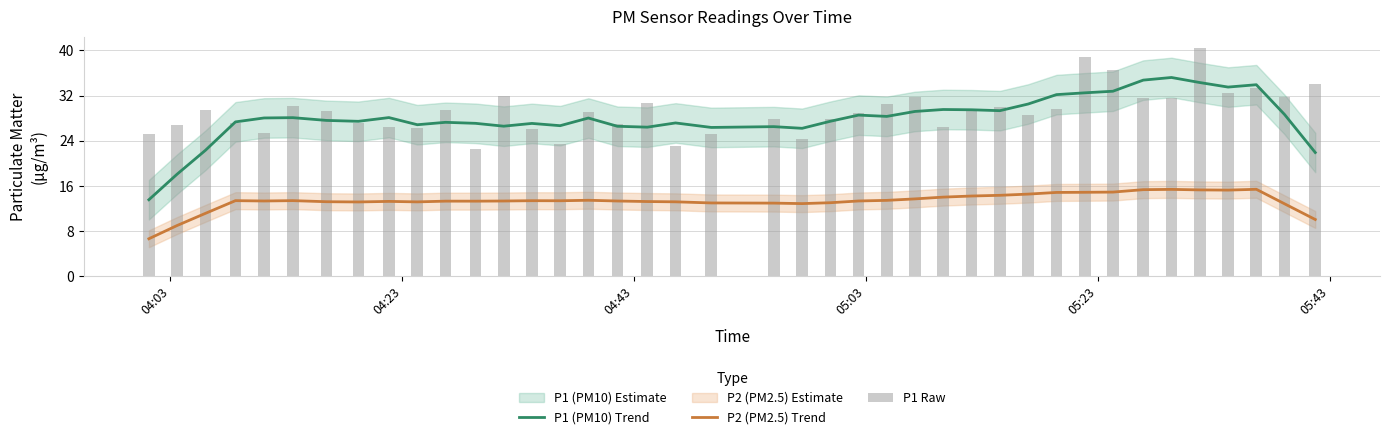

True or false: P1 (PM10) Trend and P2 (PM2.5) Trend intersect in this chart.

False